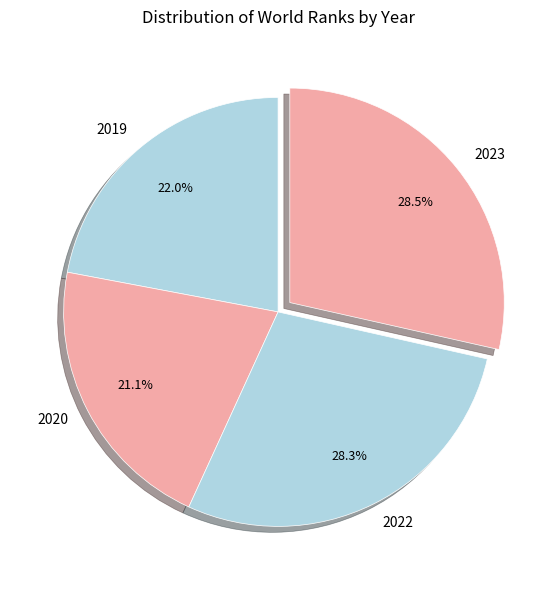

How many slices are in this pie chart?

4